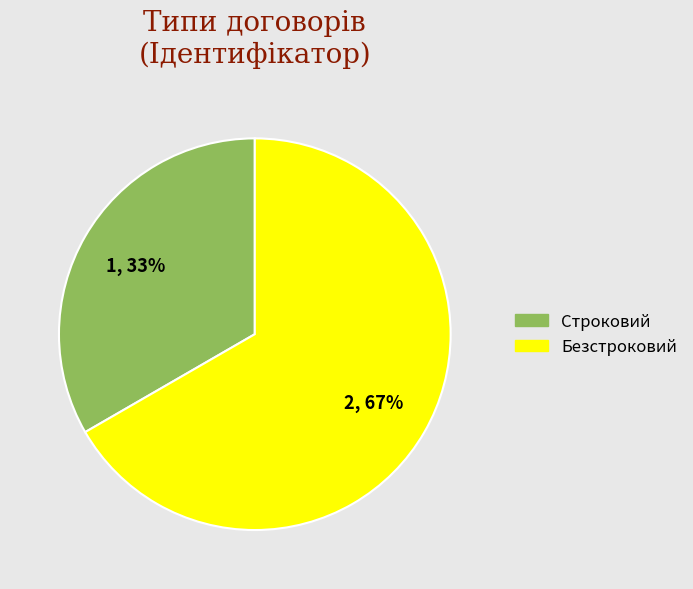

Rank the categories by value from lowest to highest.

Строковий, Безстроковий